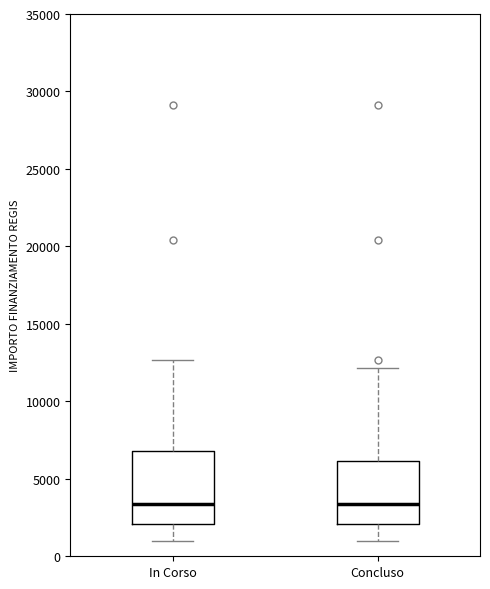

Reading left to right, read every box against the y-axis: the position of its median line, the range the box covers, and the ends of its whiskers. The values are not printed on the chart, so give them approximately, as read against the axis.

In Corso: median 3500, box 2000 to 7000, whiskers 1000 to 12500
Concluso: median 3500, box 2000 to 6000, whiskers 1000 to 12000